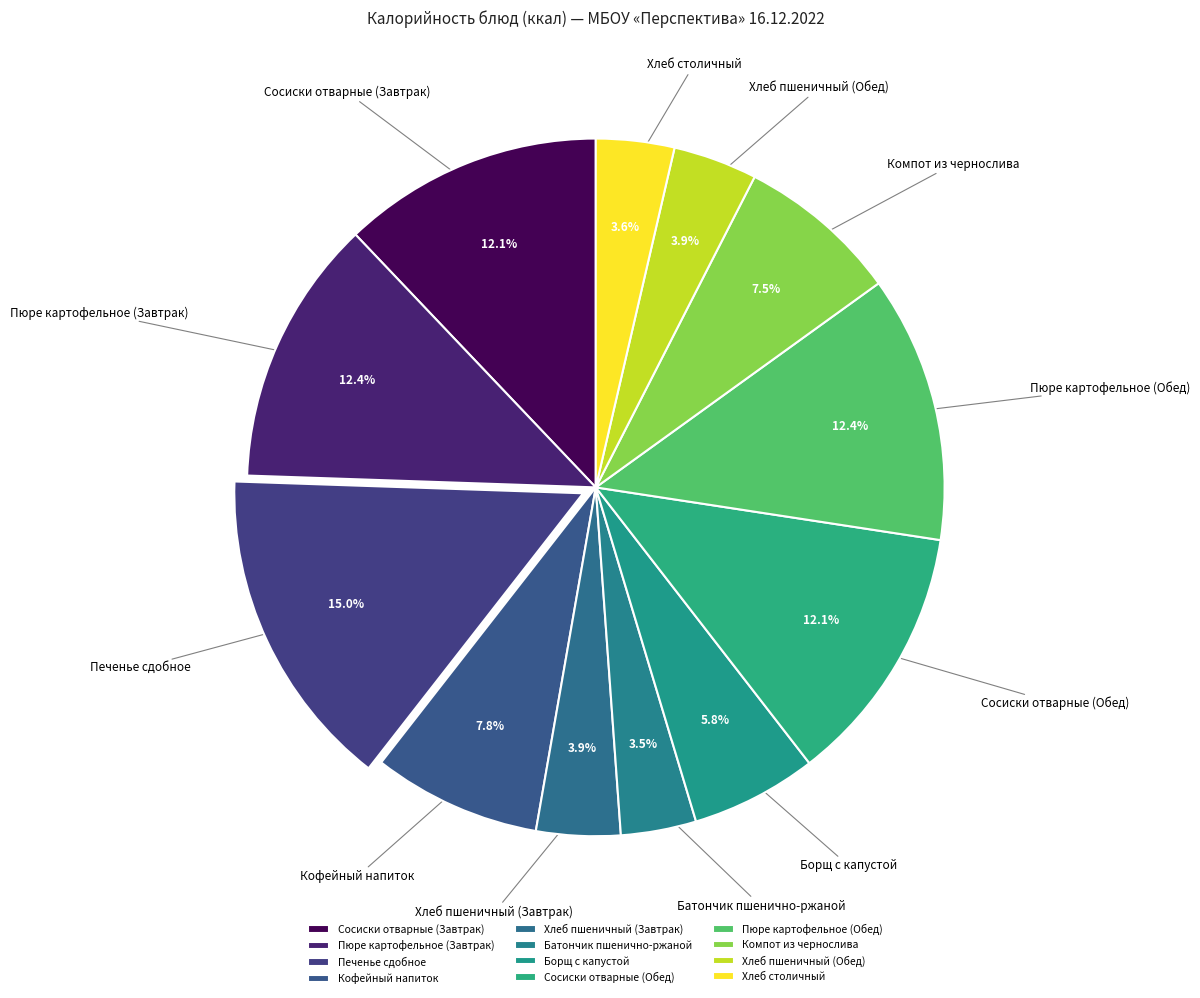

Which slice is the largest?

Печенье сдобное